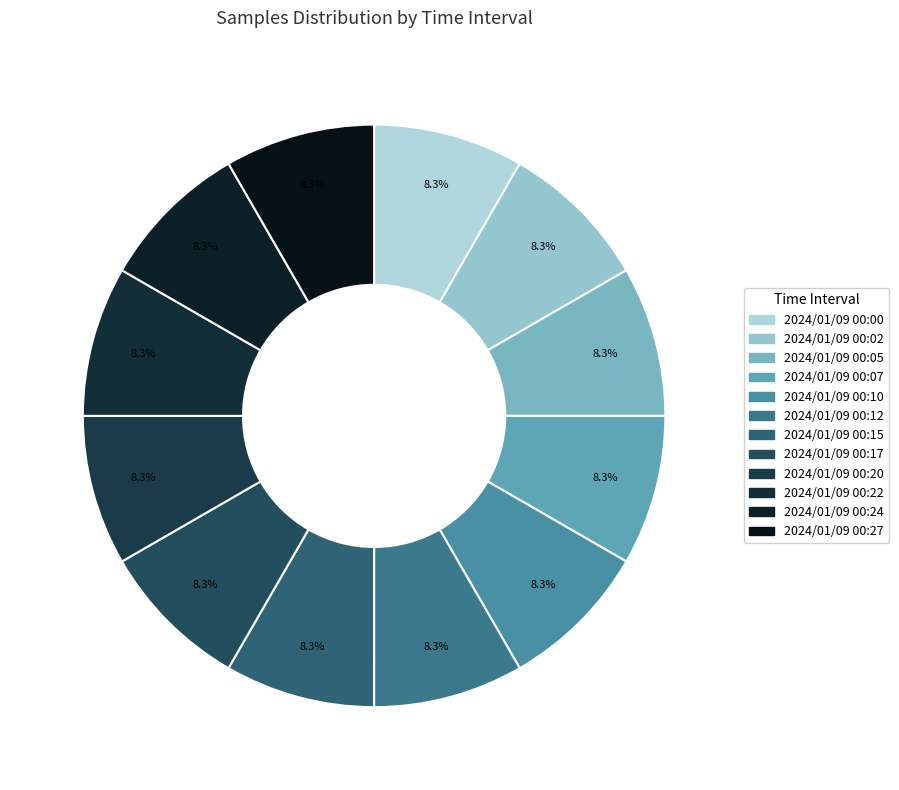

Which category has the biggest portion of the pie?

2024/01/09 00:12